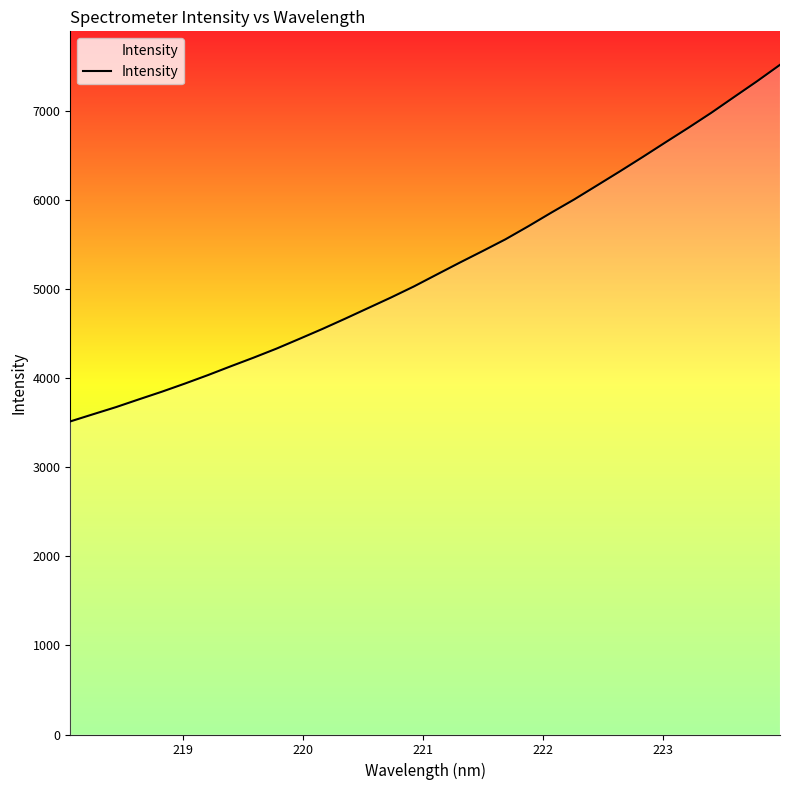

How many series are shown in this chart?

1